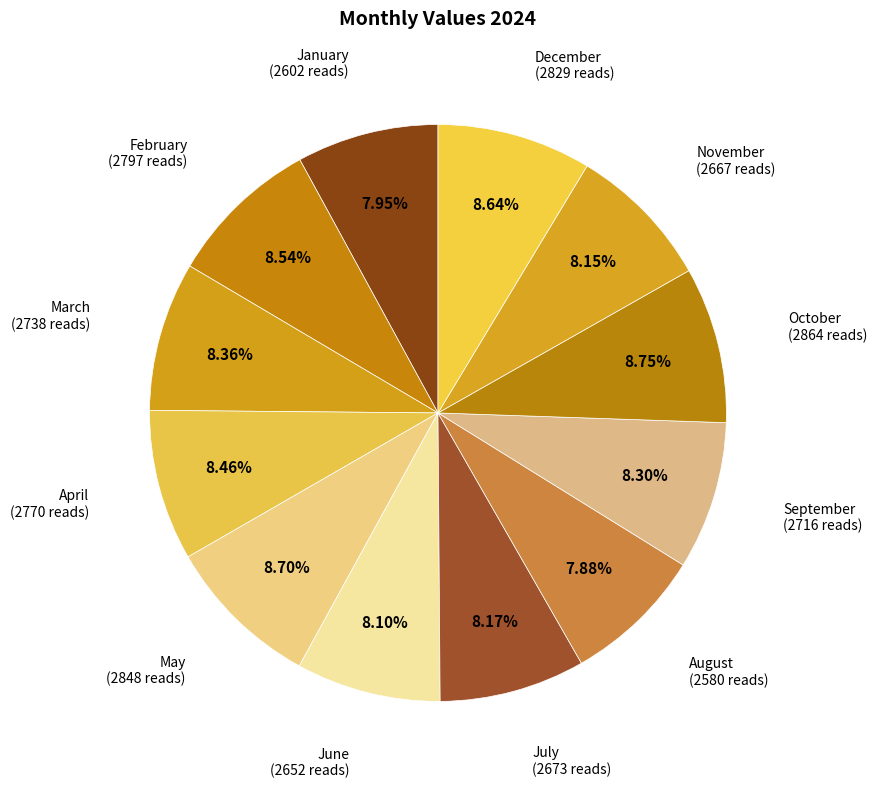

The February slice represents 20% of the pie. True or false?

False